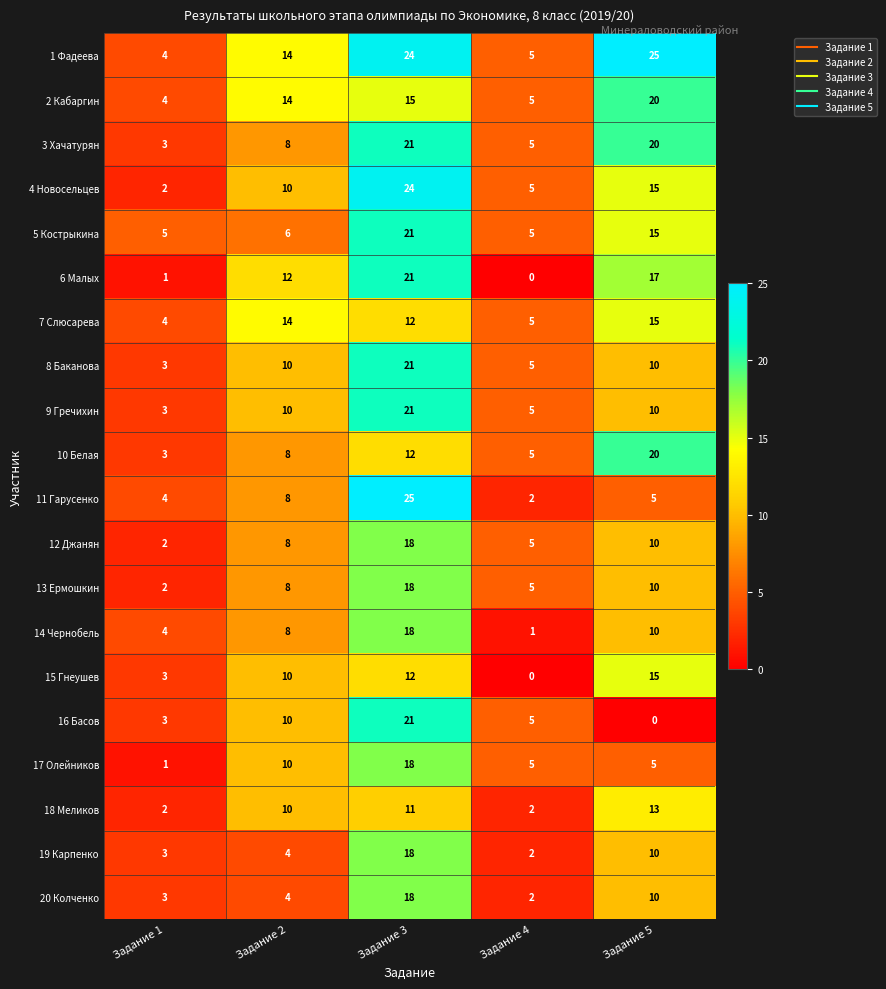

The value of 15 Гнеушев at Задание 5 is 15. True or false?

True